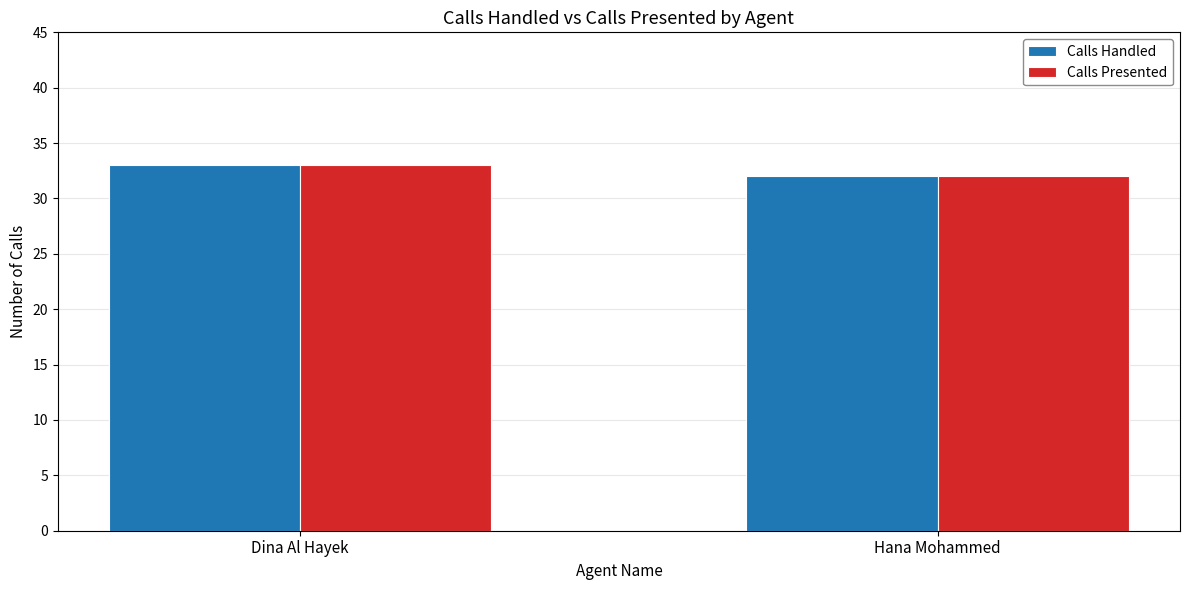

What is the label of the 2nd bar from the left?

Hana Mohammed